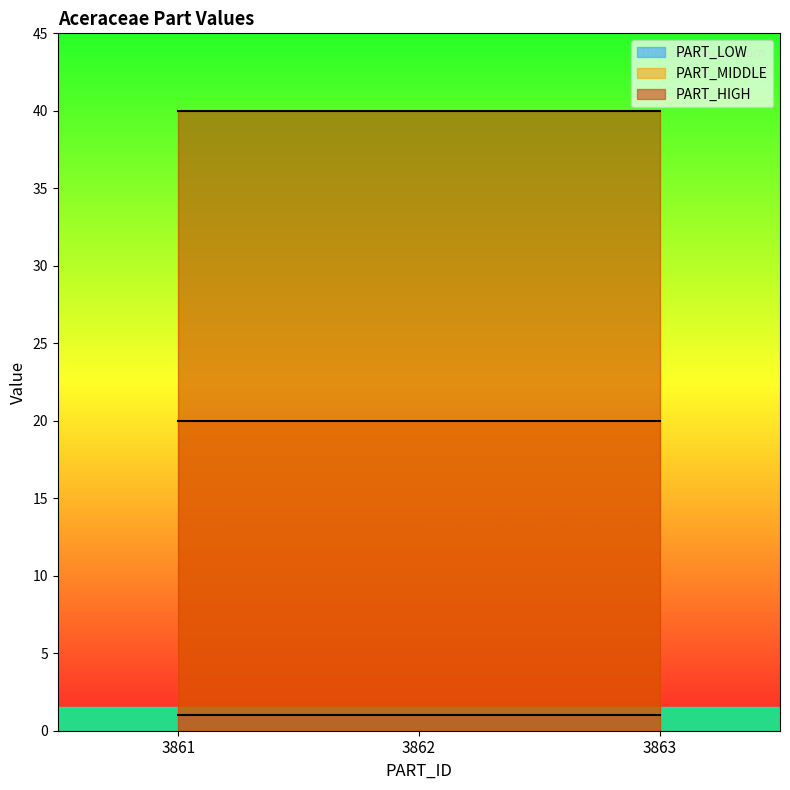

Count the number of categories in the chart.

3